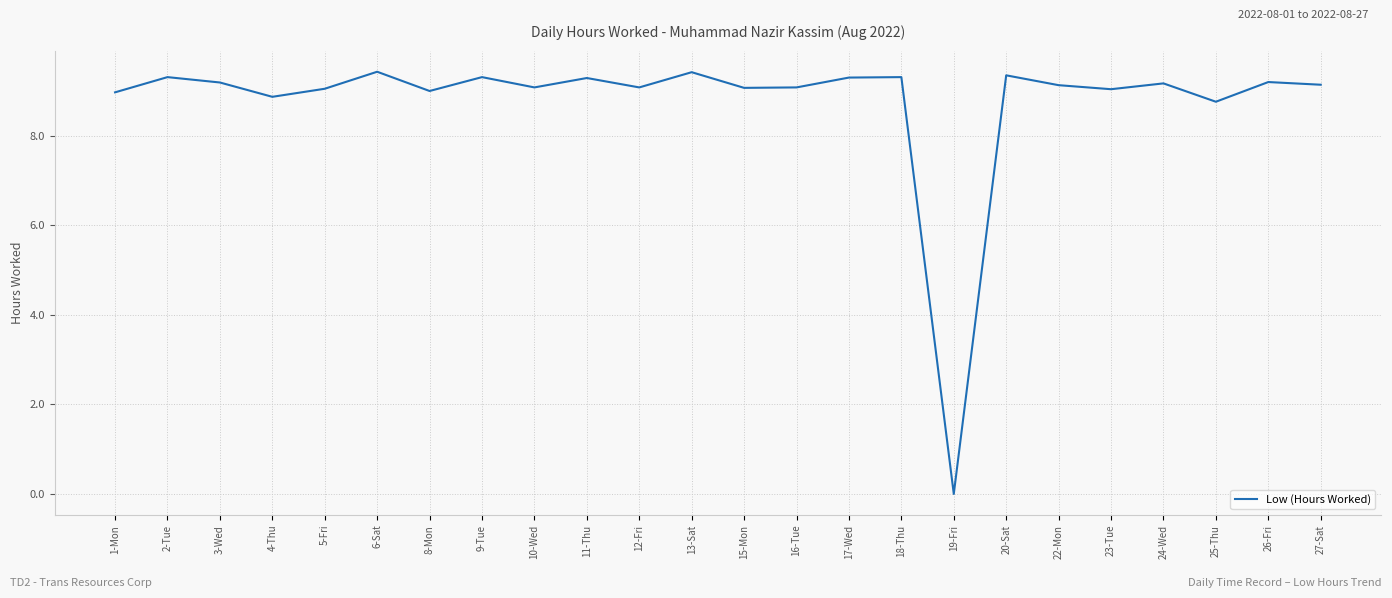

At which label is the value closest to 4?

19-Fri